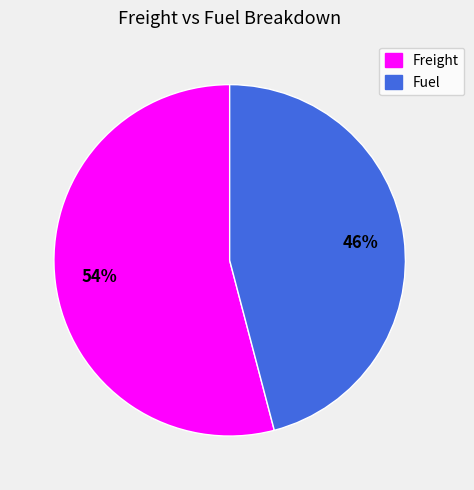

The Fuel slice represents 36% of the pie. True or false?

False